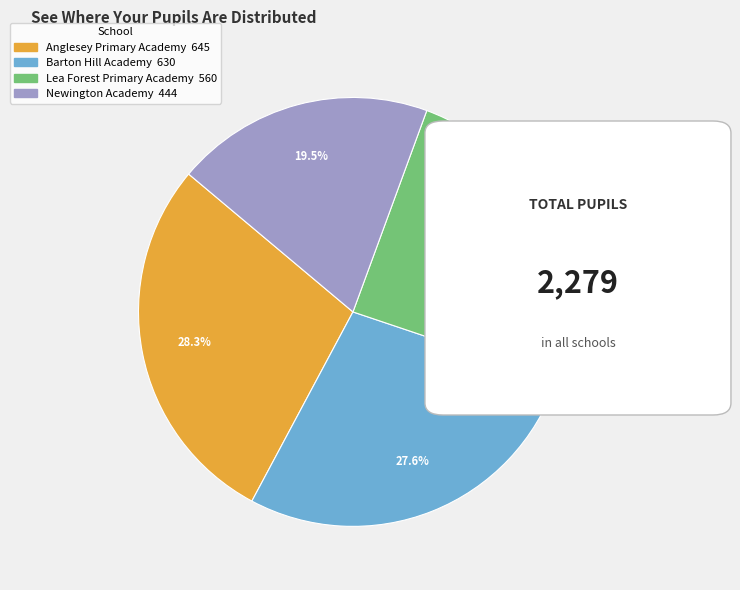

Combined, what portion of the pie is Newington Academy and Lea Forest Primary Academy?

44.1%